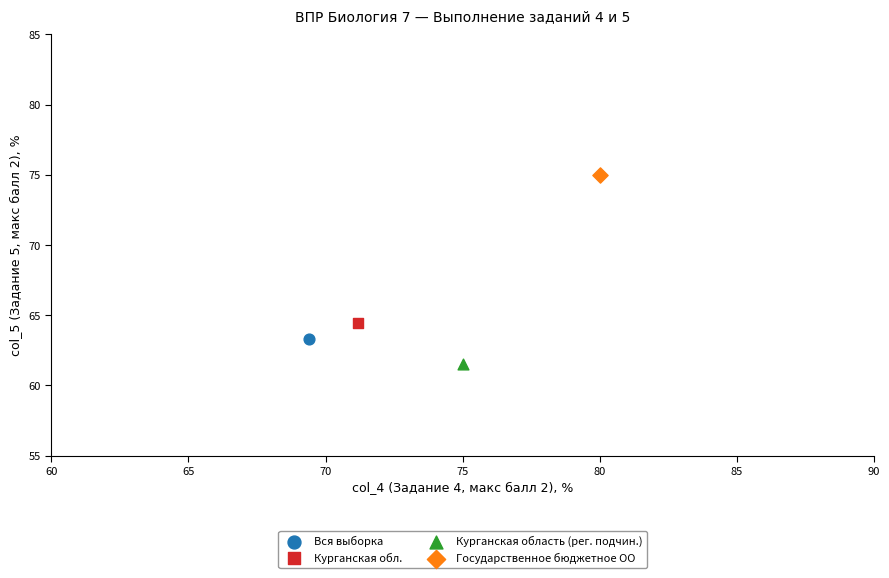

What are all the series names shown in the legend?

Вся выборка, Курганская обл., Курганская область (рег. подчин.), Государственное бюджетное ОО